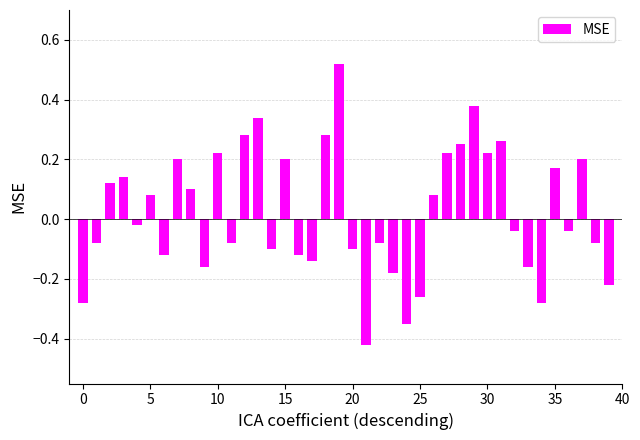

What is the sum of all values?

1.0